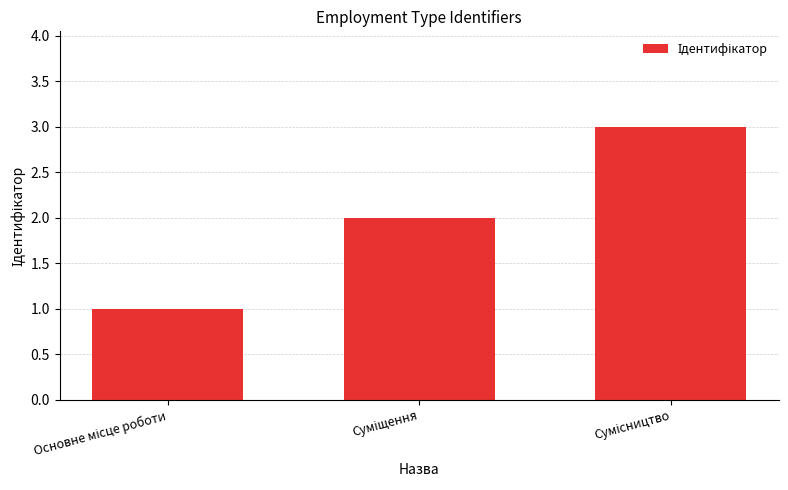

Reading left to right, transcribe all the data shown in this chart.

1	2	3